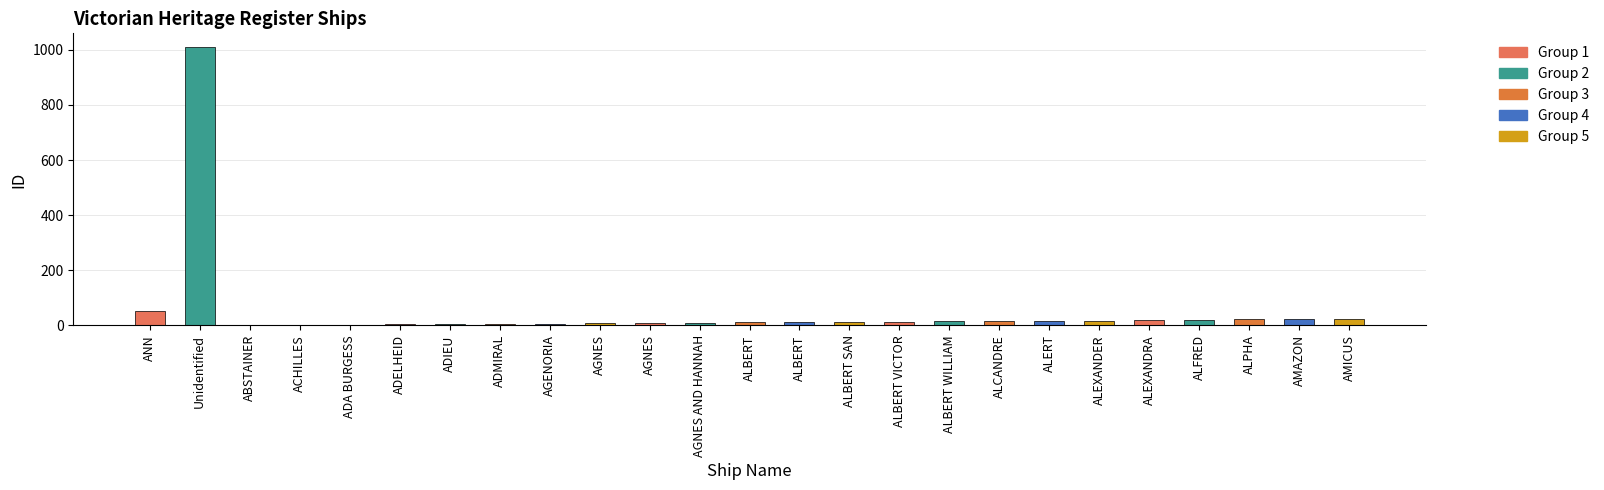

True or false: the data shows 19 at ALEXANDRA.

True